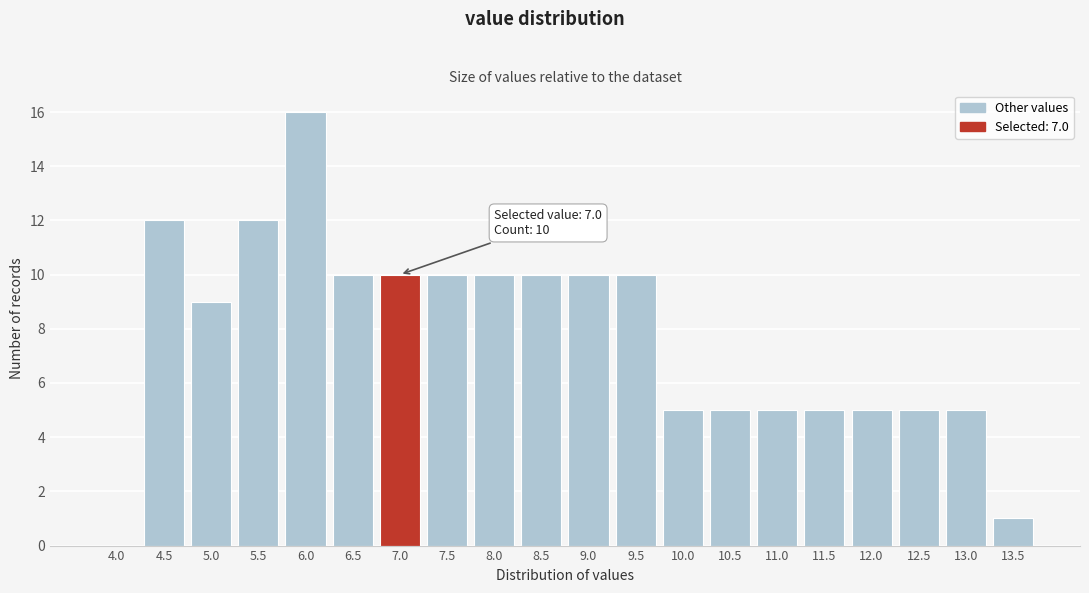

Reading right to left, transcribe all the data shown in this chart.

13.5=1	13.0=5	12.5=5	12.0=5	11.5=5	11.0=5	10.5=5	10.0=5	9.5=10	9.0=10	8.5=10	8.0=10	7.5=10	7.0=10	6.5=10	6.0=16	5.5=12	5.0=9	4.5=12	4.0=0